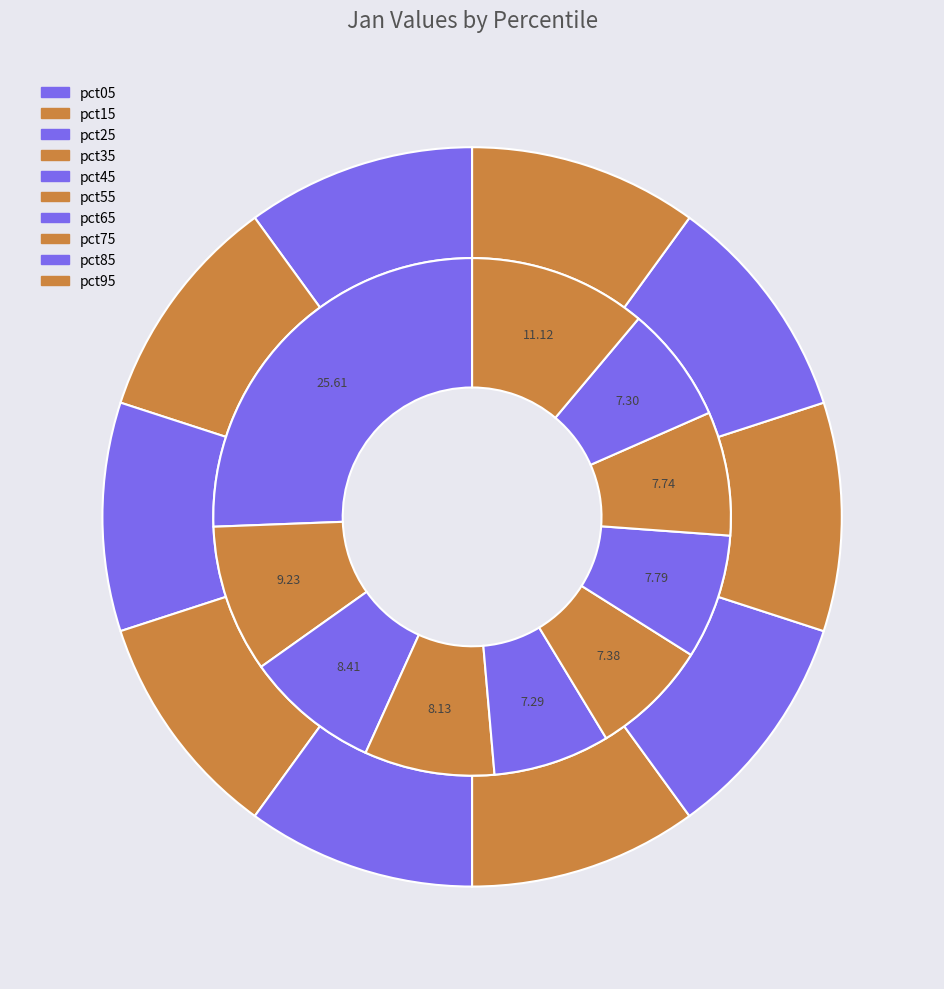

Is the sum of pct95 and pct45 greater than half?

No